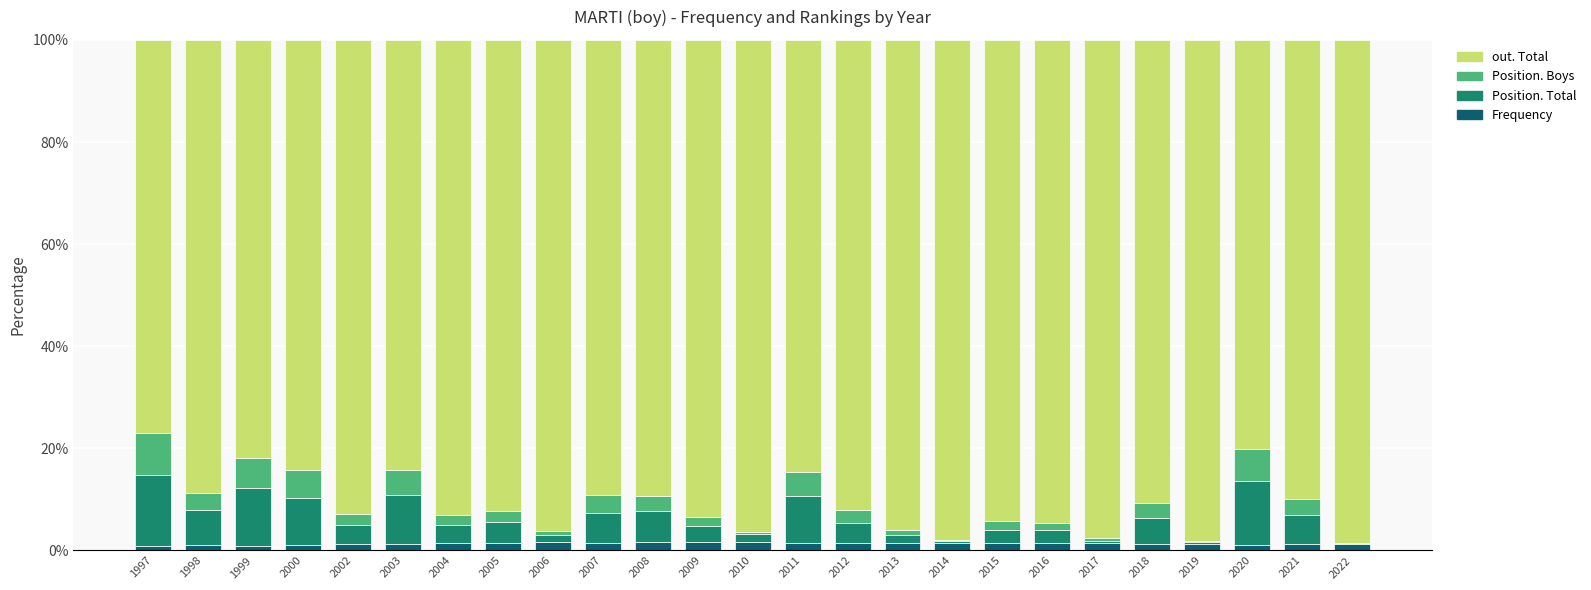

Is it true that Frequency equals 1.4 at 2015?

True